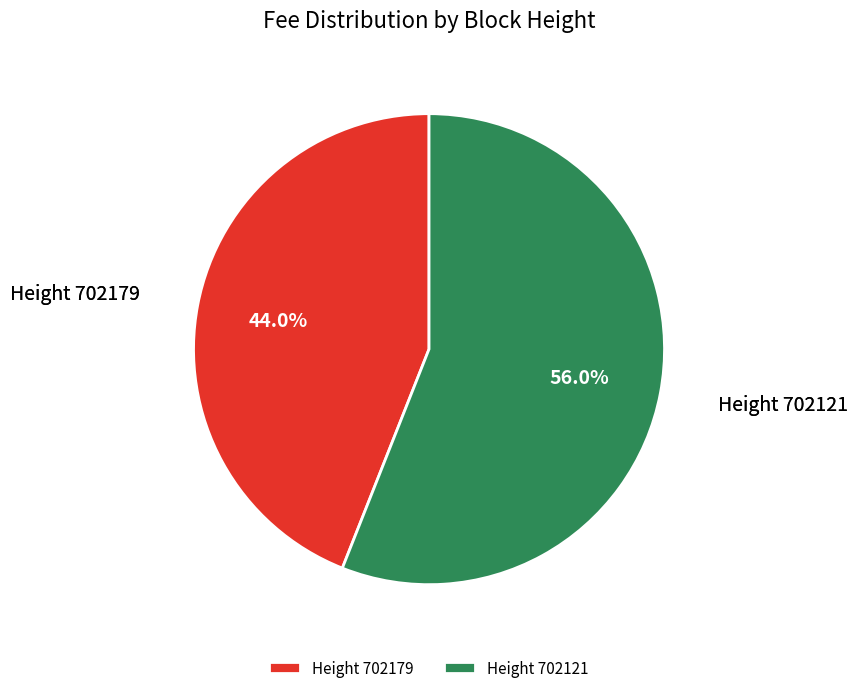

What is the majority slice?

Height 702121